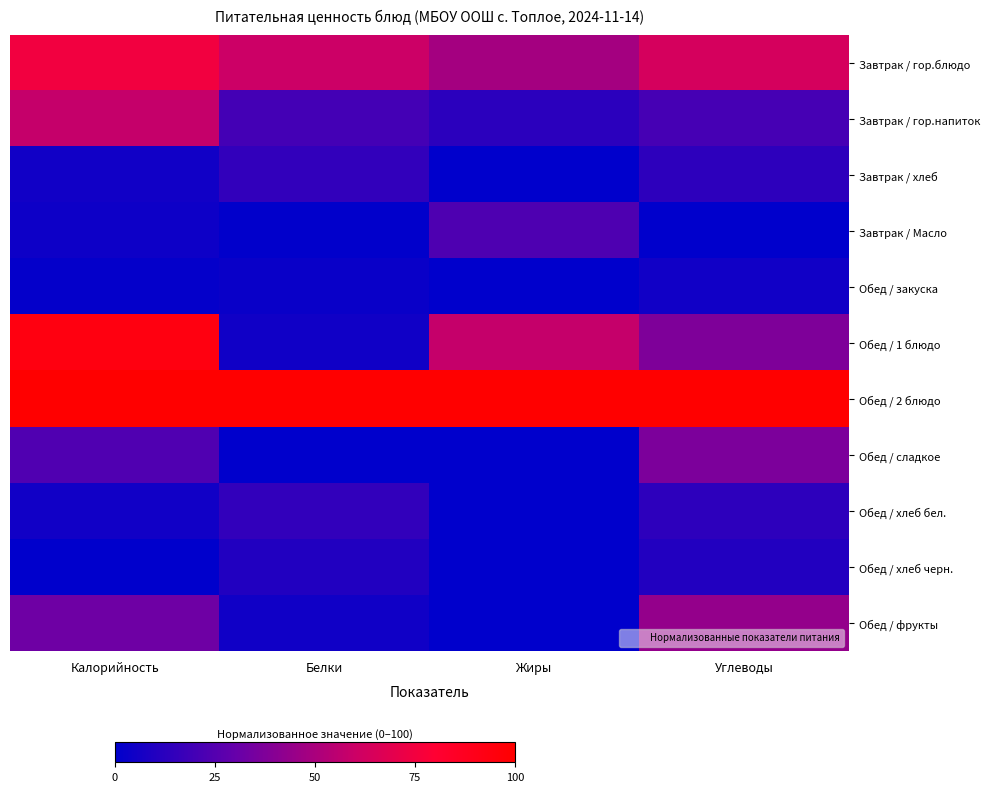

Reading right to left, transcribe all the data shown in this chart.

Завтрак / гор.блюдо: Углеводы=63.5	Жиры=48.4	Белки=60.0	Калорийность=74.8
Завтрак / гор.напиток: Углеводы=20.7	Жиры=12.9	Белки=20.0	Калорийность=57.9
Завтрак / хлеб: Углеводы=13.4	Жиры=0.3	Белки=15.0	Калорийность=5.5
Завтрак / Масло: Углеводы=0.0	Жиры=23.4	Белки=0.4	Калорийность=4.2
Обед / закуска: Углеводы=5.1	Жиры=0.0	Белки=2.8	Калорийность=1.2
Обед / 1 блюдо: Углеводы=37.4	Жиры=58.1	Белки=5.0	Калорийность=93.6
Обед / 2 блюдо: Углеводы=100.0	Жиры=100.0	Белки=100.0	Калорийность=100.0
Обед / сладкое: Углеводы=36.4	Жиры=0.0	Белки=0.0	Калорийность=23.6
Обед / хлеб бел.: Углеводы=13.4	Жиры=0.0	Белки=15.0	Калорийность=5.5
Обед / хлеб черн.: Углеводы=10.3	Жиры=0.0	Белки=10.0	Калорийность=0.0
Обед / фрукты: Углеводы=43.7	Жиры=0.0	Белки=5.0	Калорийность=32.7